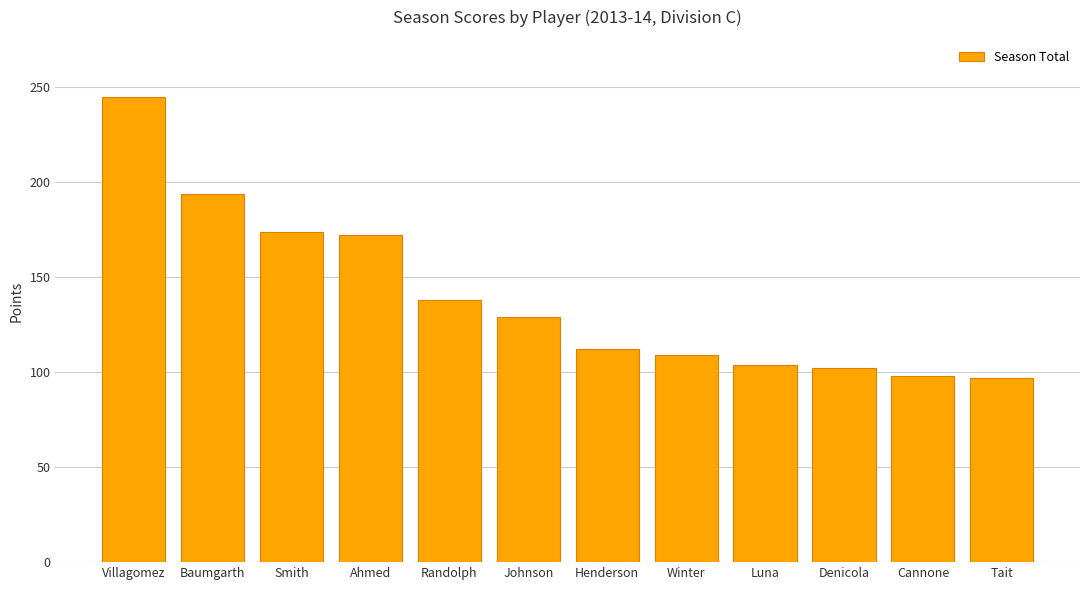

What is the maximum value shown in the chart?

245